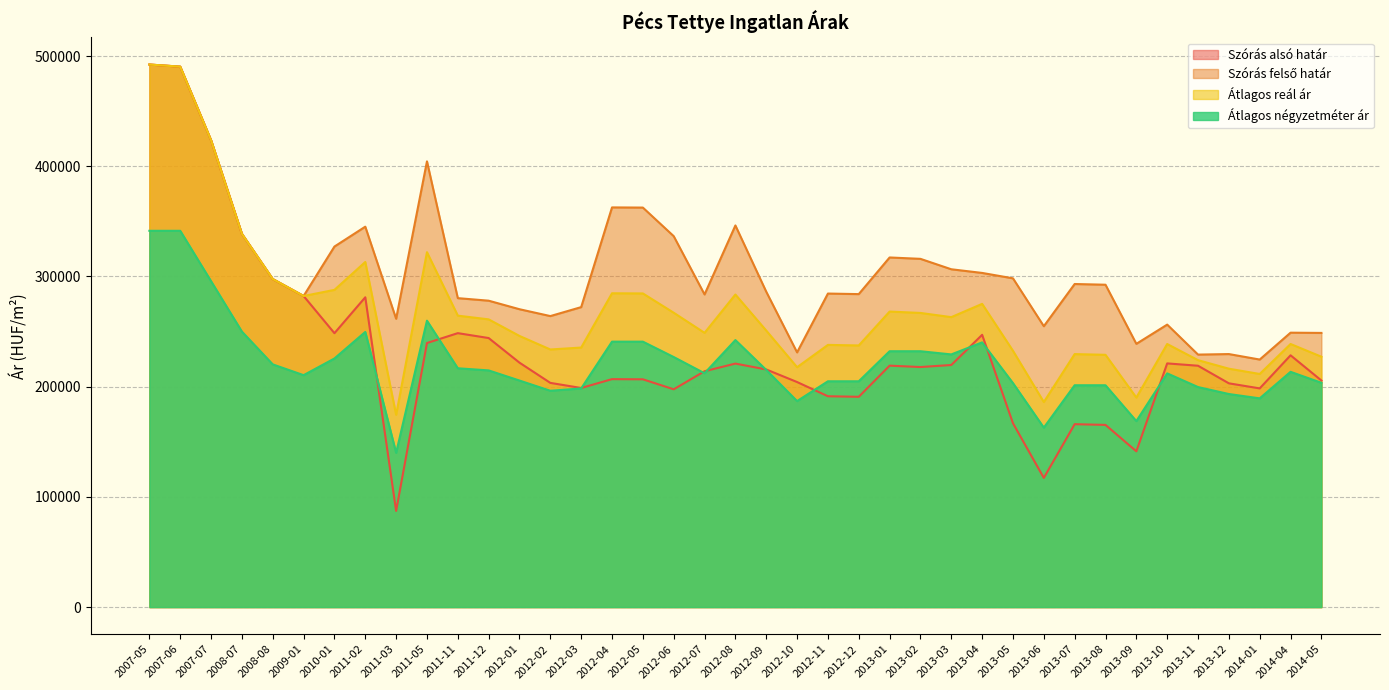

Which series has the largest range (max minus min)?

Szórás alsó határ